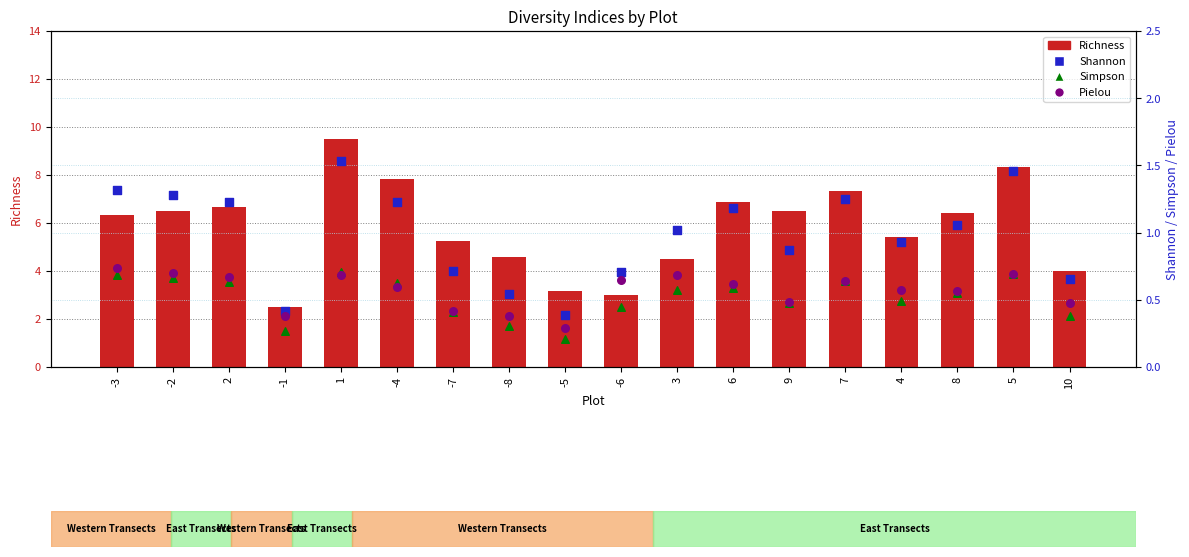

Which series has the widest spread of Y values?

Richness (count)